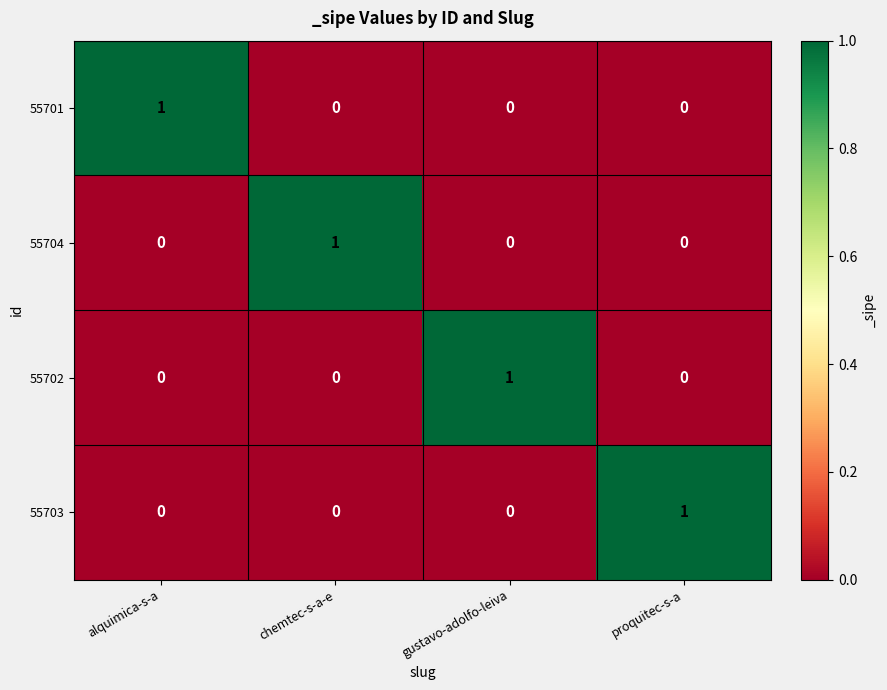

The value of 55702 at chemtec-s-a-e is -1. True or false?

False